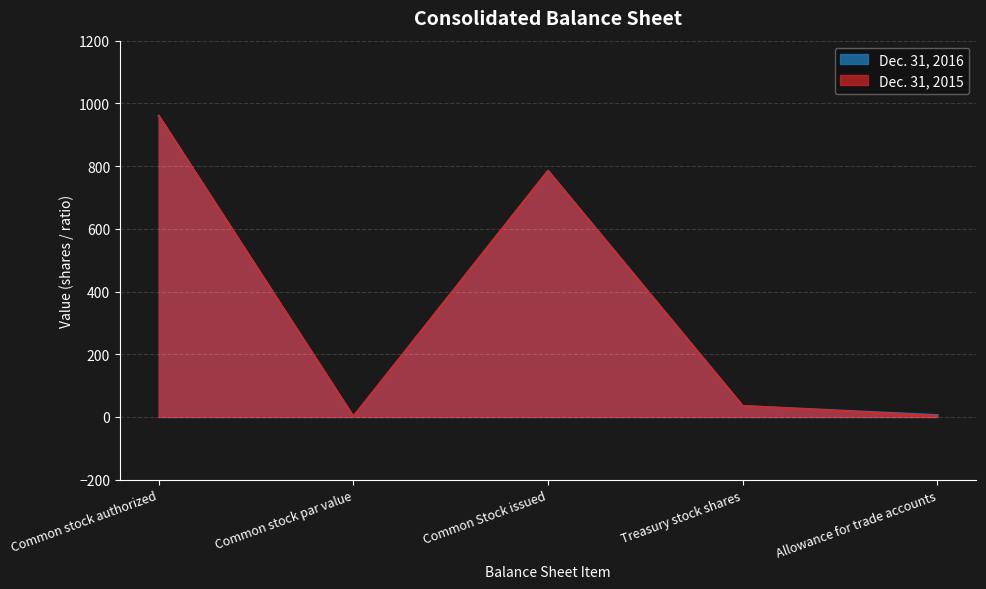

Between Common Stock issued and Common stock par value, which is larger?

Common Stock issued